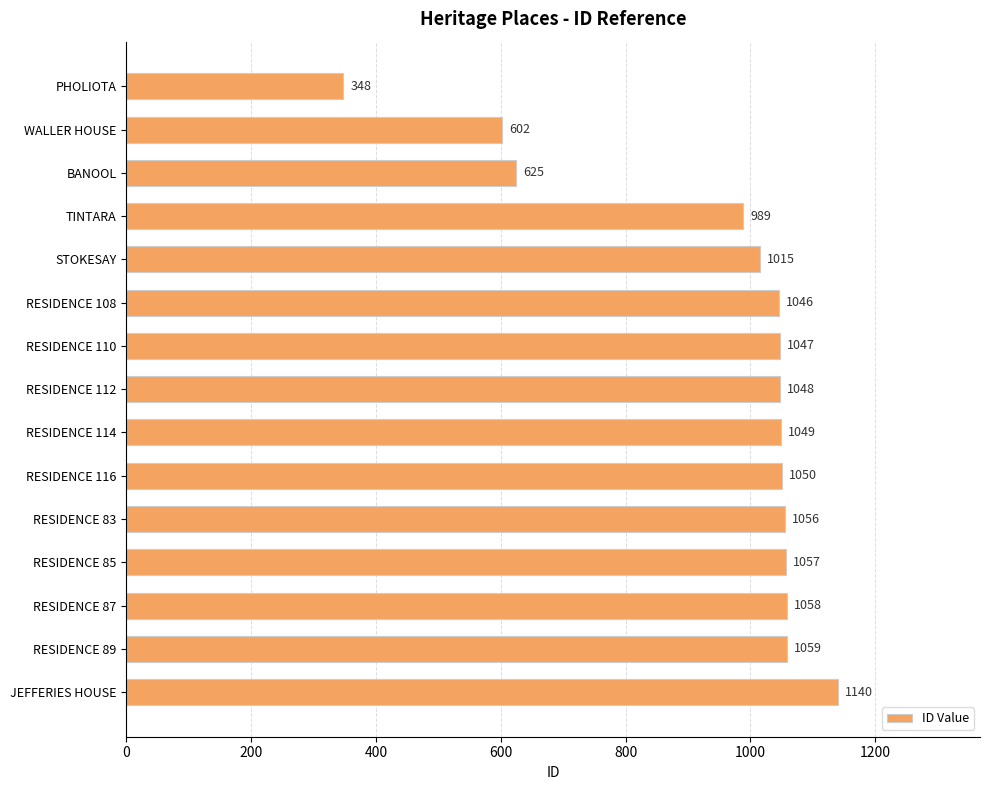

Does the chart contain stacked bars?

No